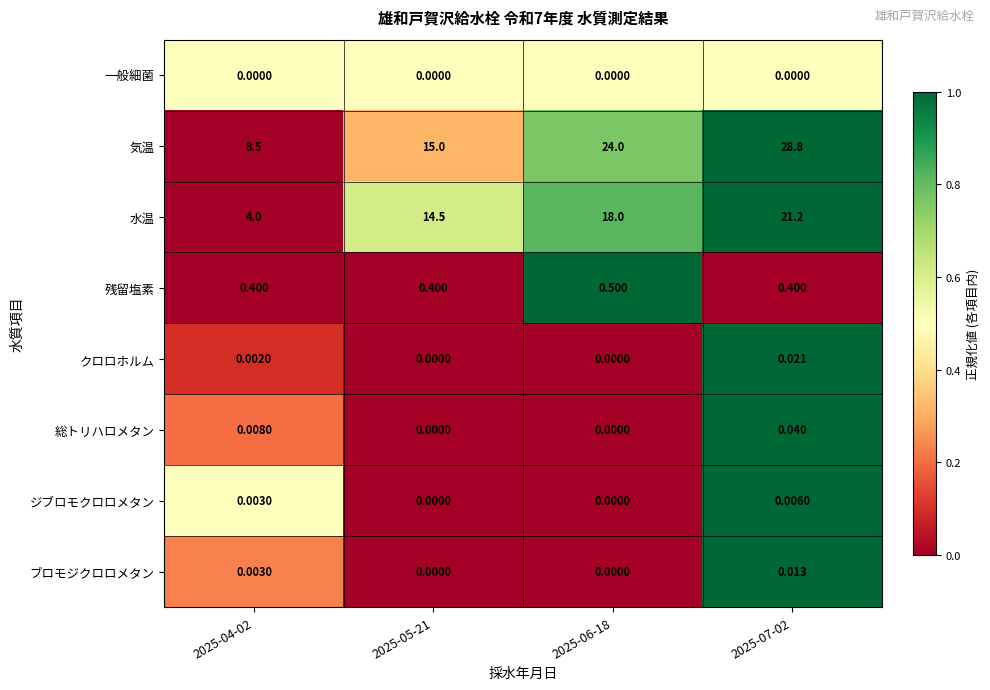

Which series has the largest range (max minus min)?

気温